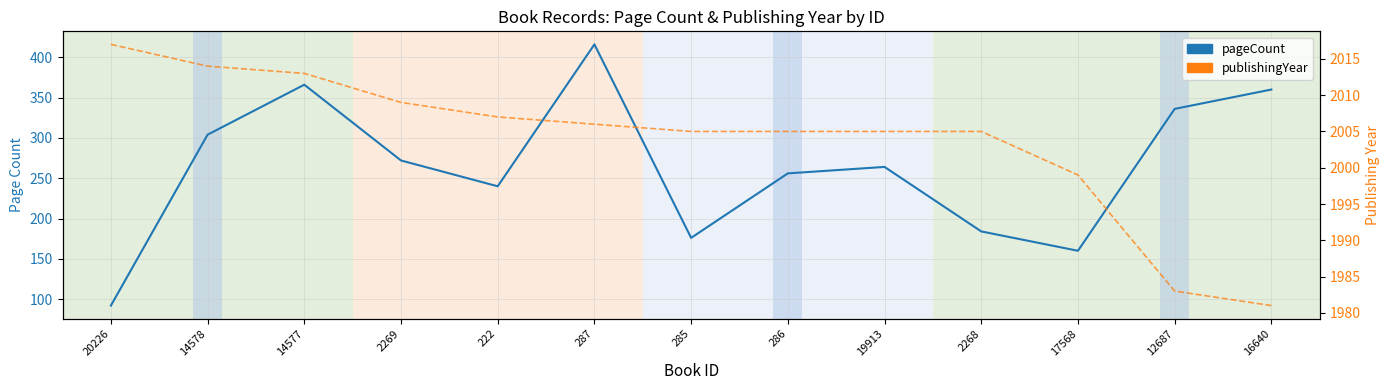

What is the sum of the pageCount values at 19913 and 12687?

600